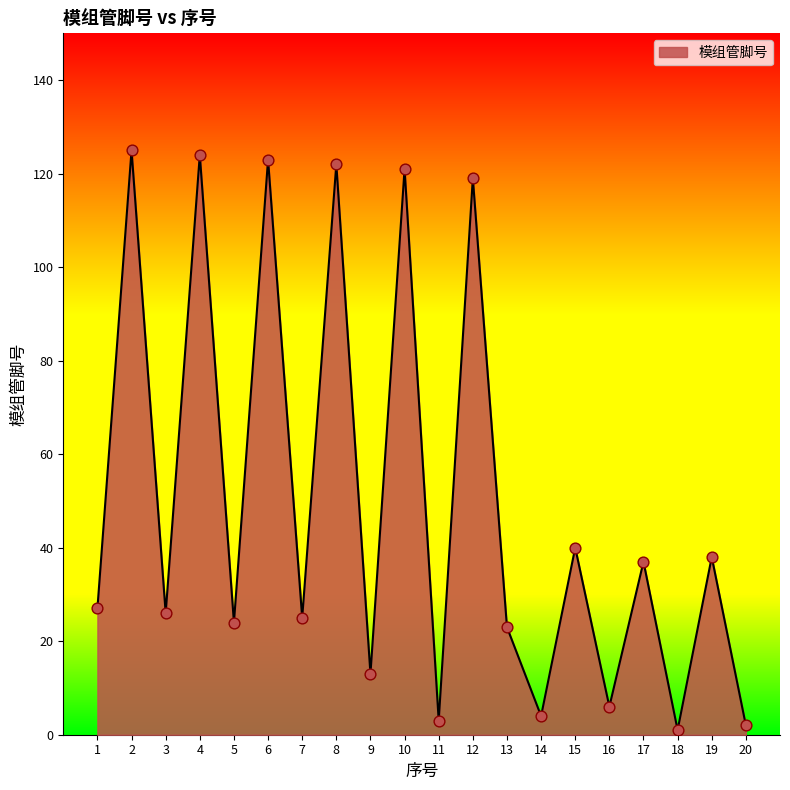

Between 5 and 18, which is larger?

5